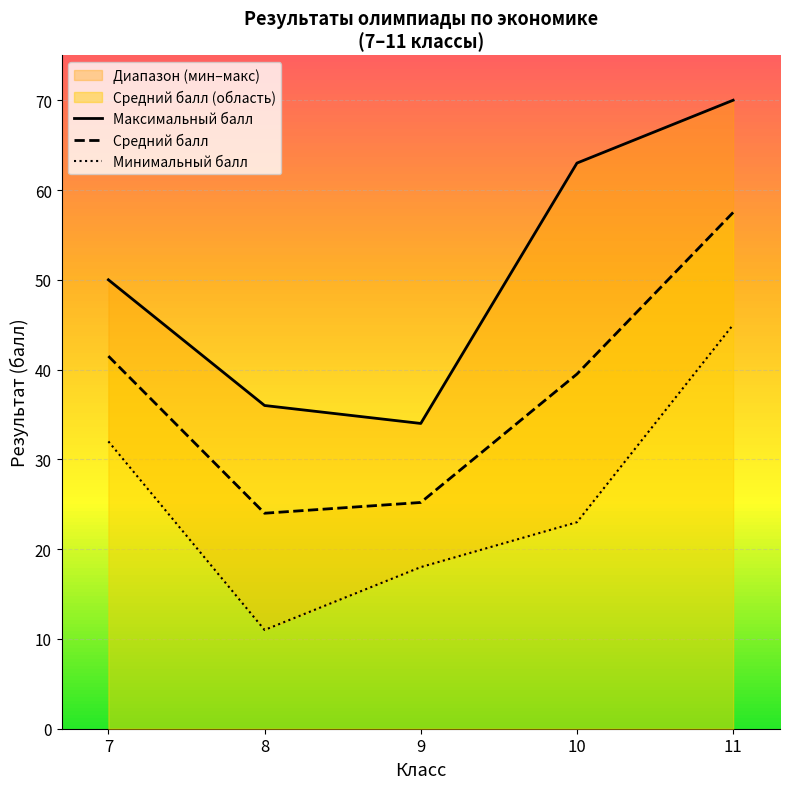

What is the difference between the maximum and minimum values in the Максимальный балл series?

36.0